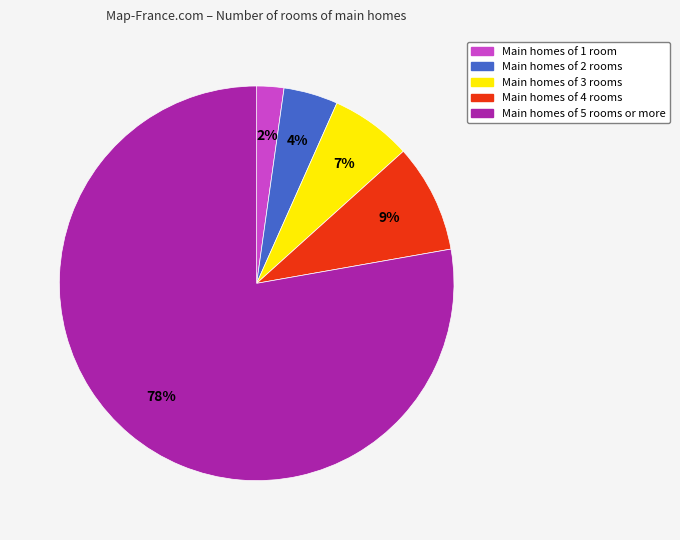

To the nearest percent, what portion does Main homes of 3 rooms represent?

7%